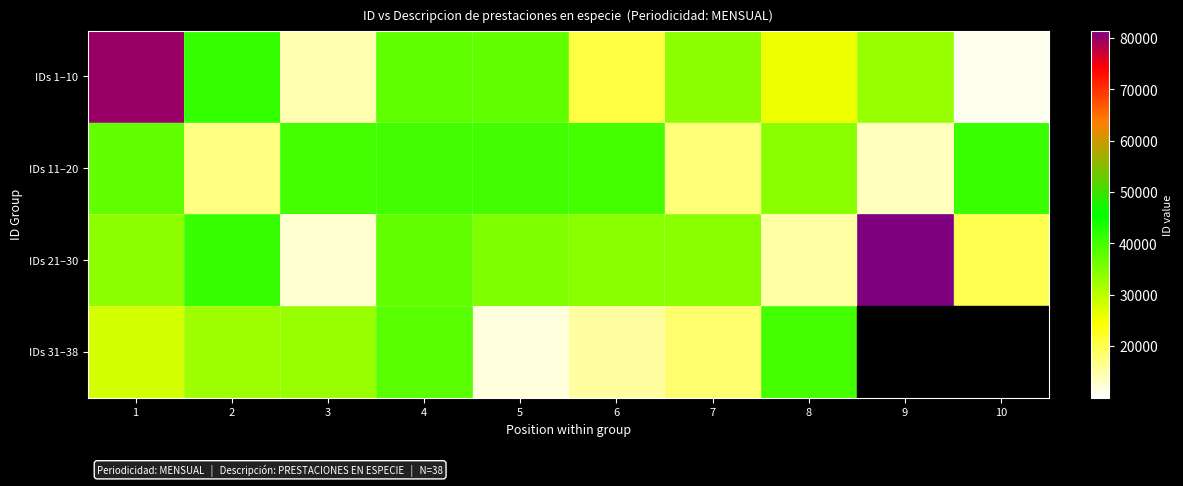

What is the maximum value shown in the chart?

81412.0